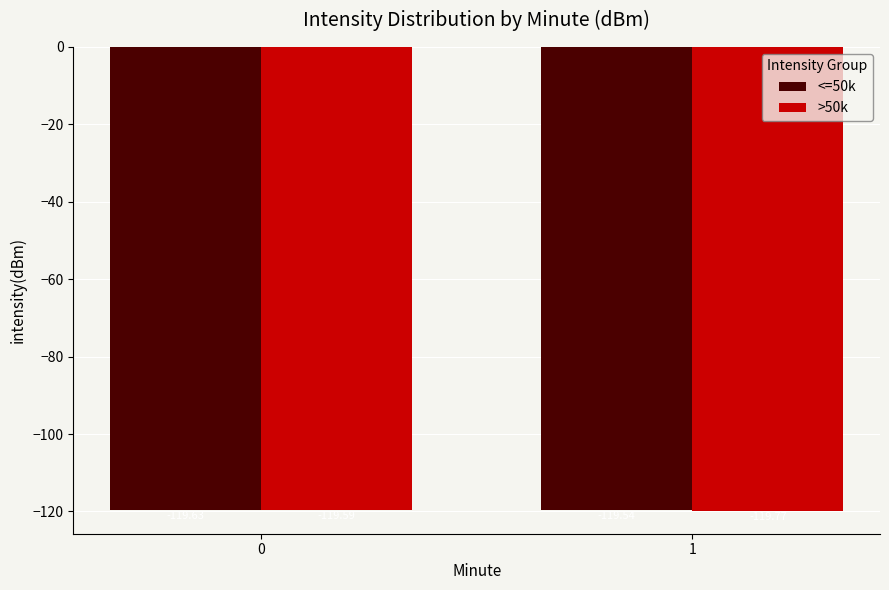

List the labels in order of <=50k value, largest first.

1, 0